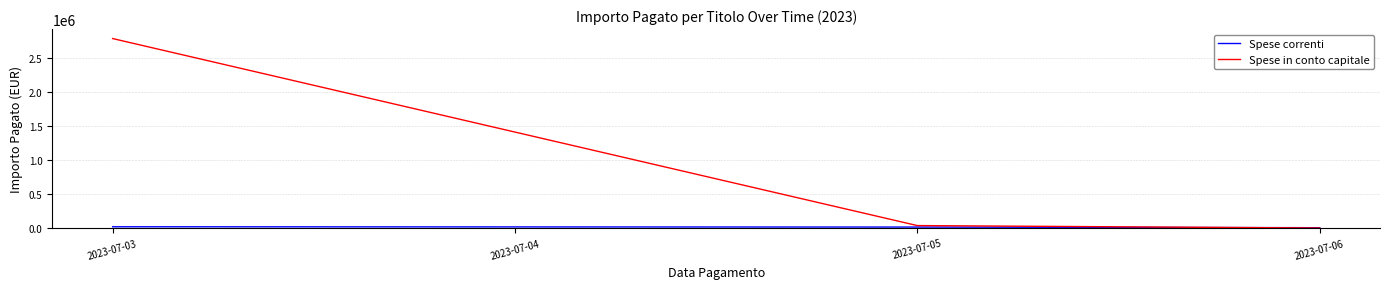

What is the sum of the Spese in conto capitale values at 2023-07-03 and 2023-07-05?

2823755.7